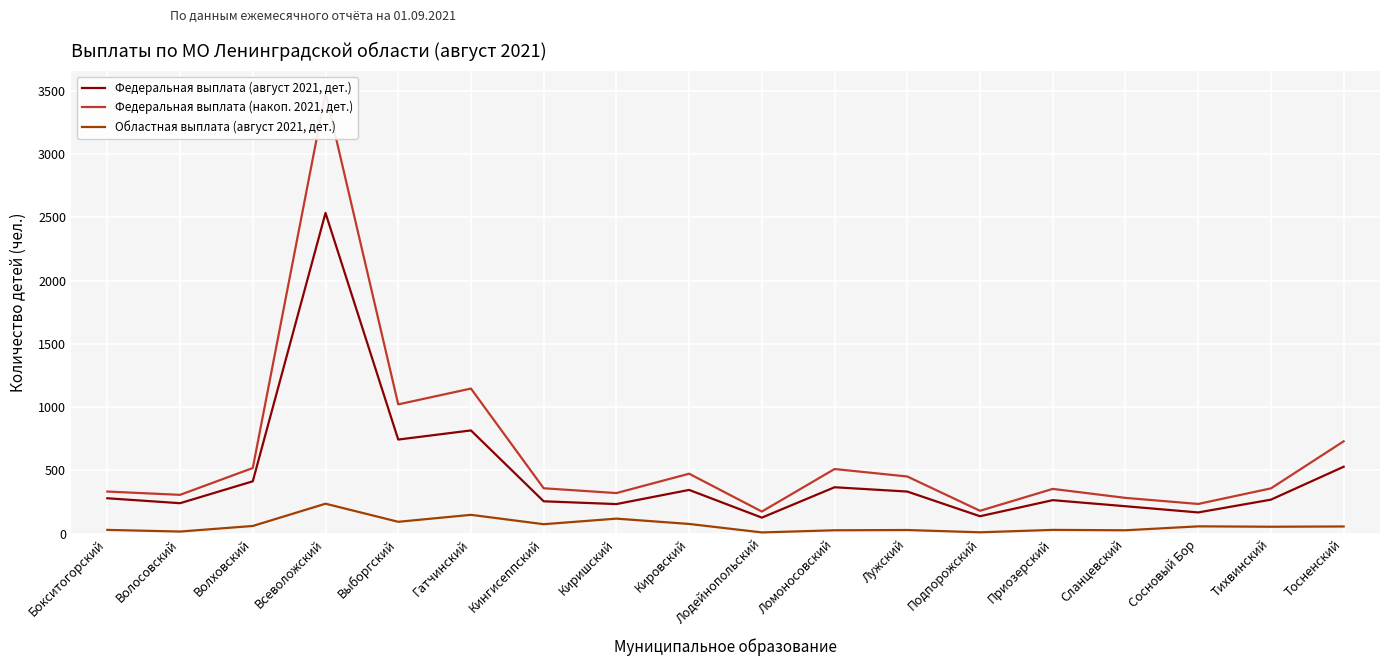

Reading left to right, transcribe all the data shown in this chart.

Федеральная выплата (август 2021, дет.): Бокситогорский=279	Волосовский=240	Волховский=413	Всеволожский=2534	Выборгский=743	Гатчинский=815	Кингисеппский=255	Киришский=233	Кировский=345	Лодейнопольский=126	Ломоносовский=366	Лужский=332	Подпорожский=137	Приозерский=264	Сланцевский=216	Сосновый Бор=167	Тихвинский=268	Тосненский=528
Федеральная выплата (накоп. 2021, дет.): Бокситогорский=332	Волосовский=306	Волховский=518	Всеволожский=3481	Выборгский=1021	Гатчинский=1146	Кингисеппский=358	Киришский=320	Кировский=473	Лодейнопольский=174	Ломоносовский=510	Лужский=451	Подпорожский=180	Приозерский=353	Сланцевский=282	Сосновый Бор=234	Тихвинский=357	Тосненский=729
Областная выплата (август 2021, дет.): Бокситогорский=29	Волосовский=16	Волховский=60	Всеволожский=236	Выборгский=93	Гатчинский=148	Кингисеппский=74	Киришский=118	Кировский=76	Лодейнопольский=9	Ломоносовский=26	Лужский=28	Подпорожский=10	Приозерский=29	Сланцевский=26	Сосновый Бор=57	Тихвинский=54	Тосненский=56